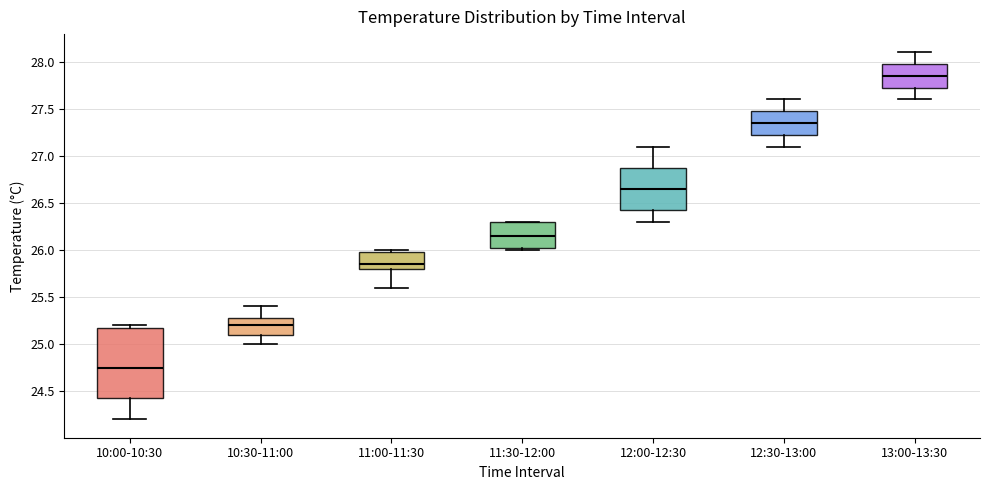

Comparing the boxes themselves (not the whiskers), which one is the tallest?

10:00-10:30